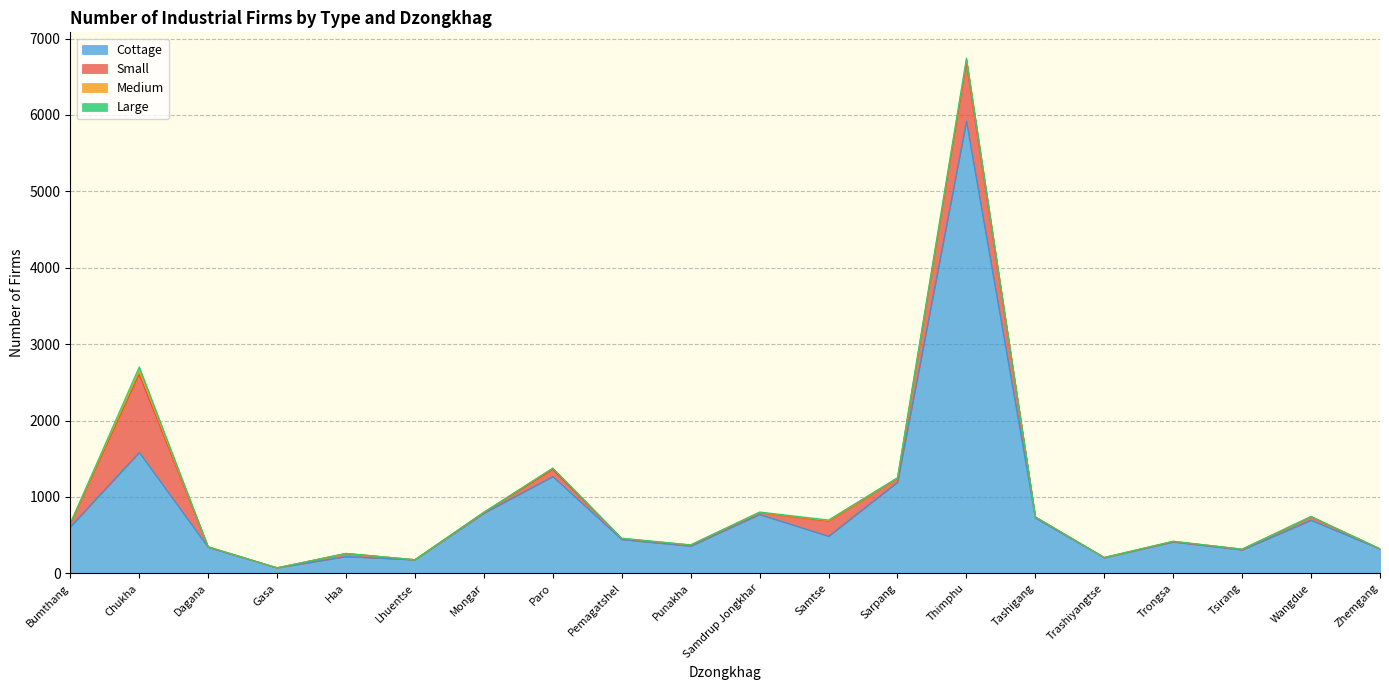

True or false: Medium and Cottage intersect in this chart.

False